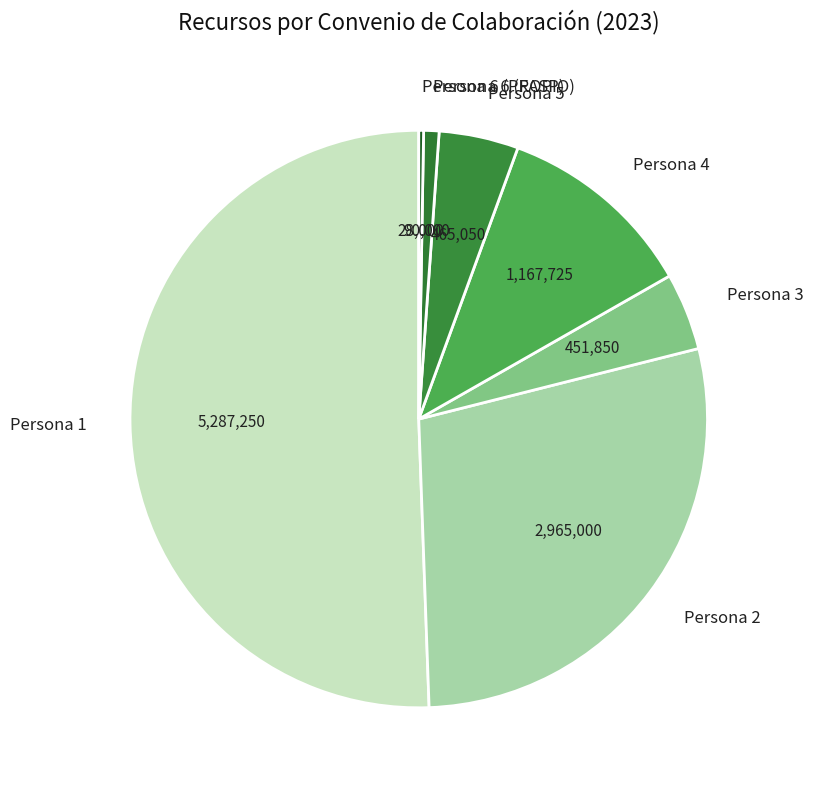

What is the largest slice in the pie chart?

Persona 1